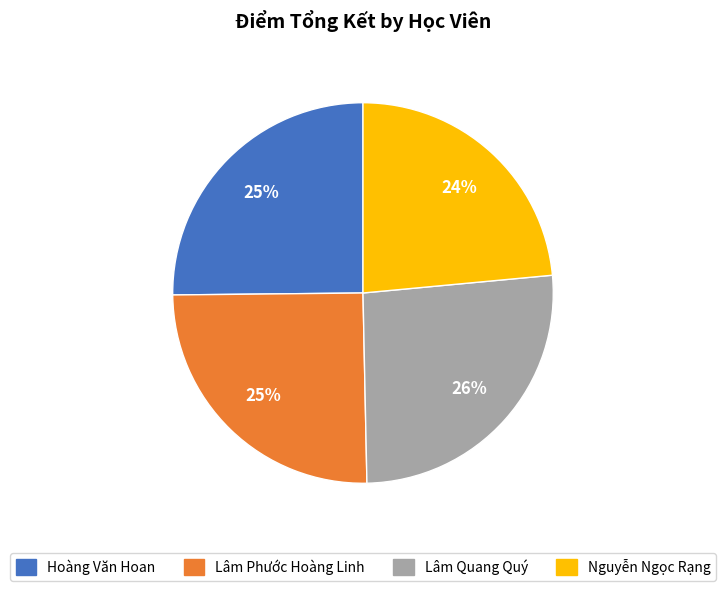

Do Lâm Phước Hoàng Linh and Nguyễn Ngọc Rạng together represent more than half of the pie?

No